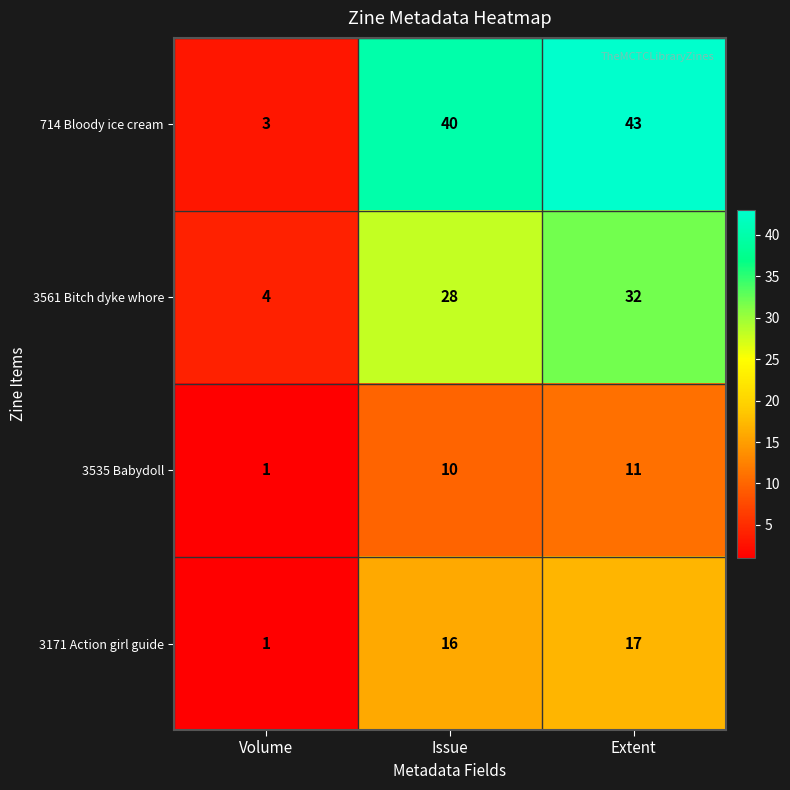

True or false: 3535 Babydoll has a value of 11 at Extent.

True